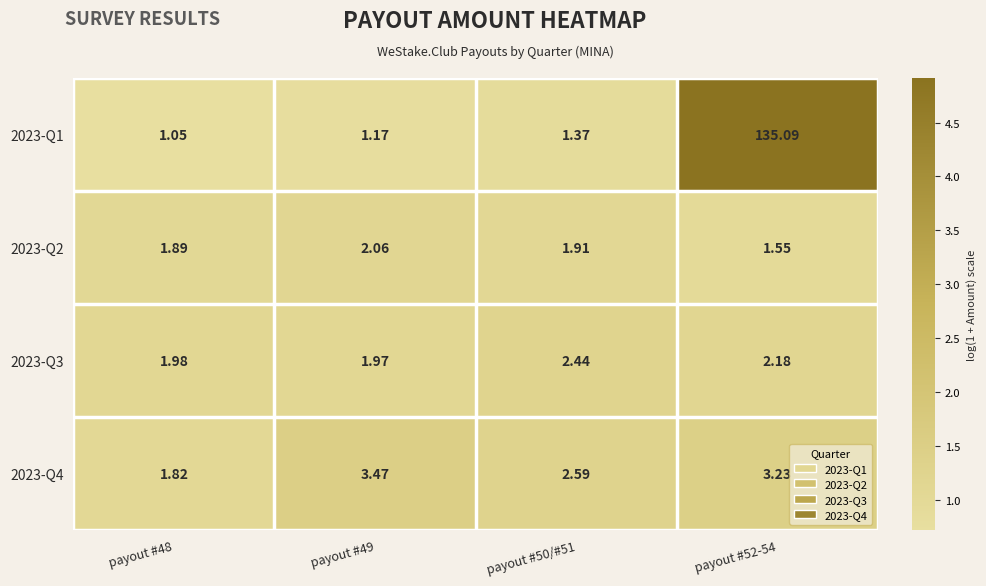

Is the value of 2023-Q3 at payout #52-54 greater than the value of 2023-Q4 at payout #48?

Yes